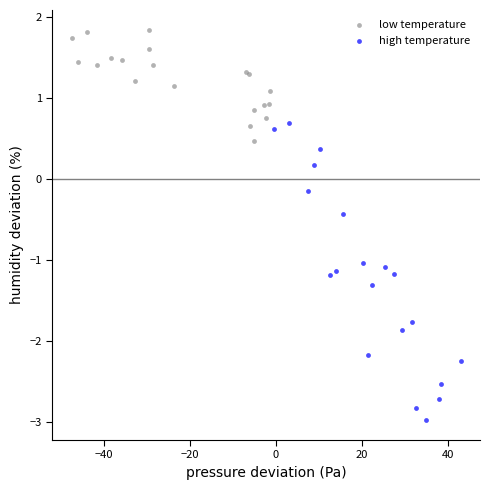

Which series has the widest spread of Y values?

high temperature